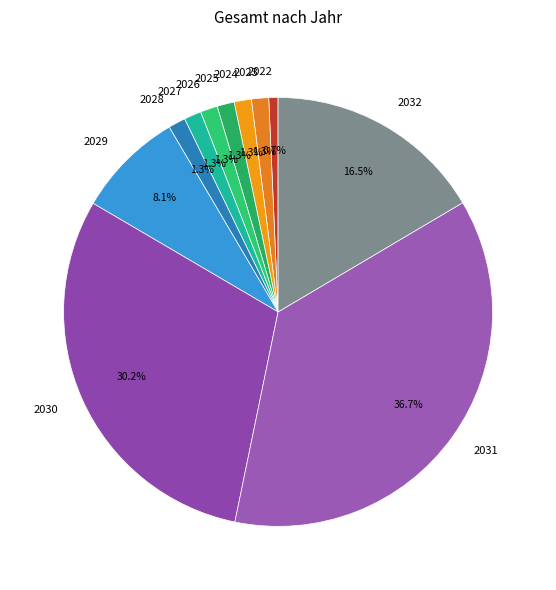

What portion of the pie excludes 2028?

98.7%